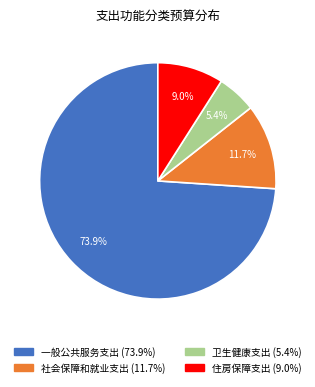

Which slice is the smallest?

卫生健康支出